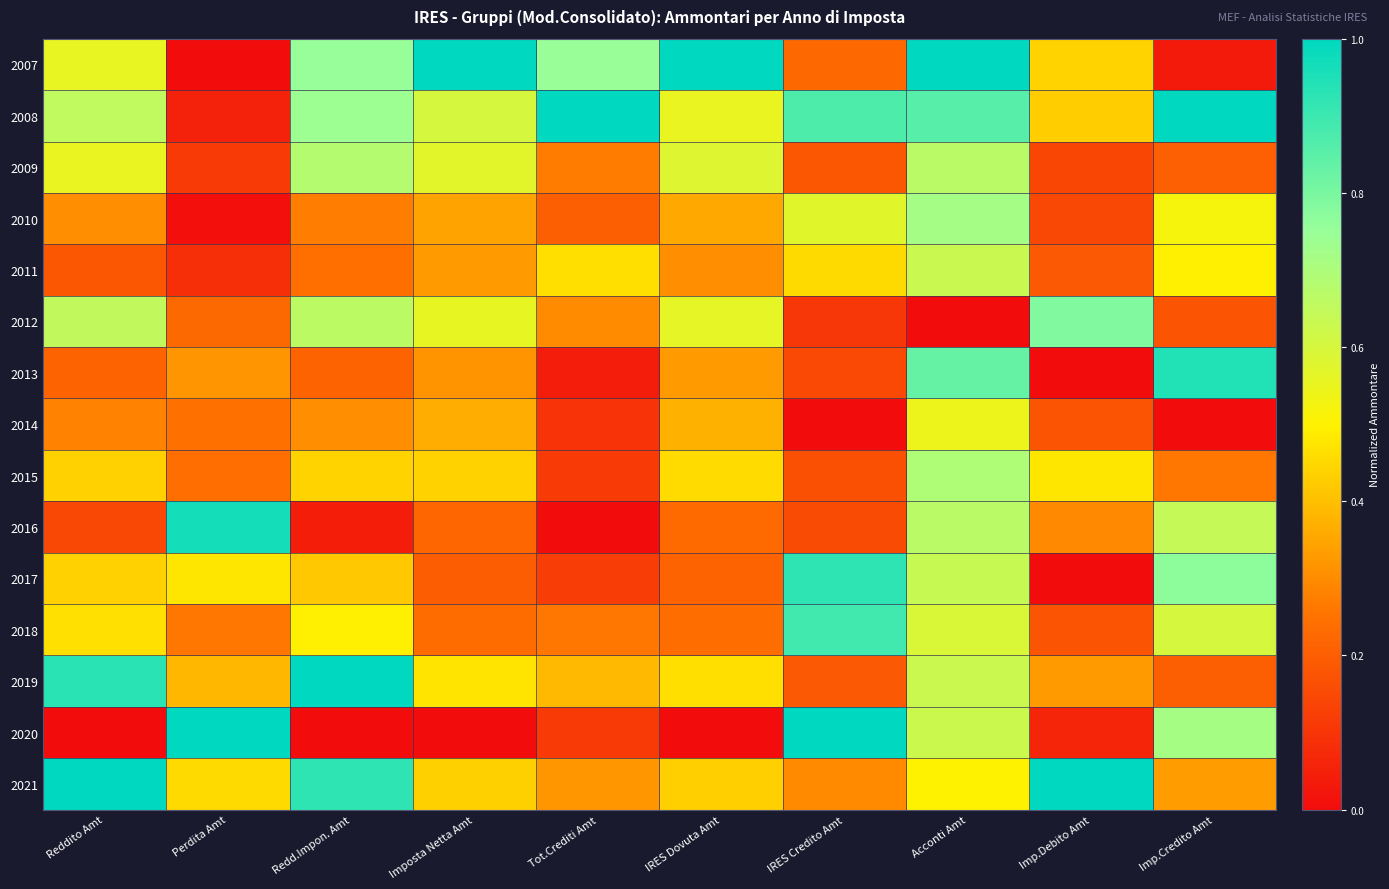

List the series in order of their peak value, highest first.

2007, 2008, 2019, 2020, 2021, 2016, 2013, 2017, 2018, 2012, 2010, 2015, 2009, 2011, 2014